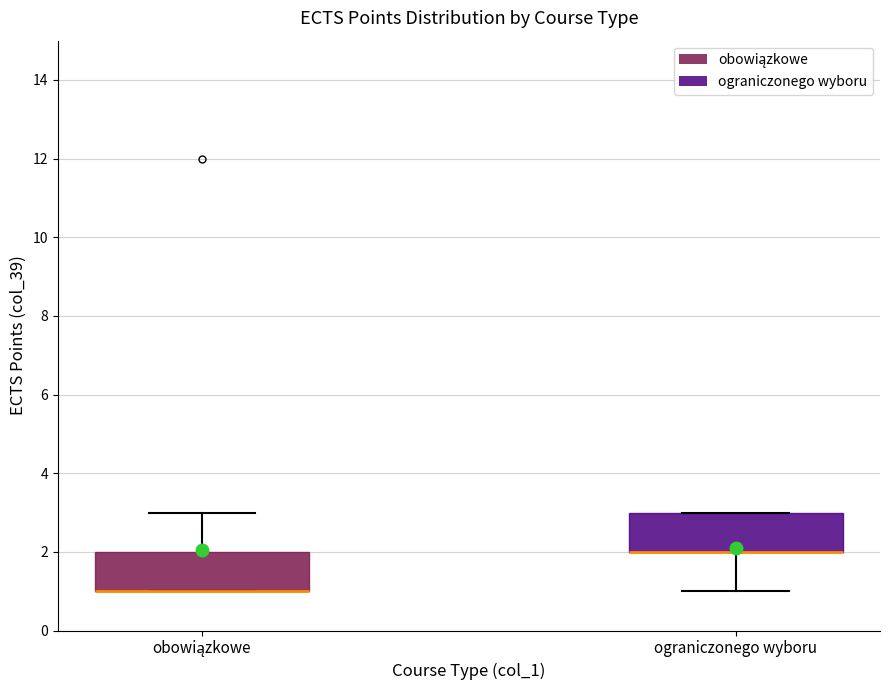

Reading left to right, transcribe this box plot: for each box, give where its median line is, the range the box spans, and where its two whiskers end, as read against the y-axis. The values are not printed on the chart, so give them approximately, as read against the axis.

obowiązkowe: median 1 (drawn on the box's lower edge), box 1 to 2, whiskers 1 to 3
ograniczonego wyboru: median 2 (drawn on the box's lower edge), box 2 to 3, whiskers 1 to 3